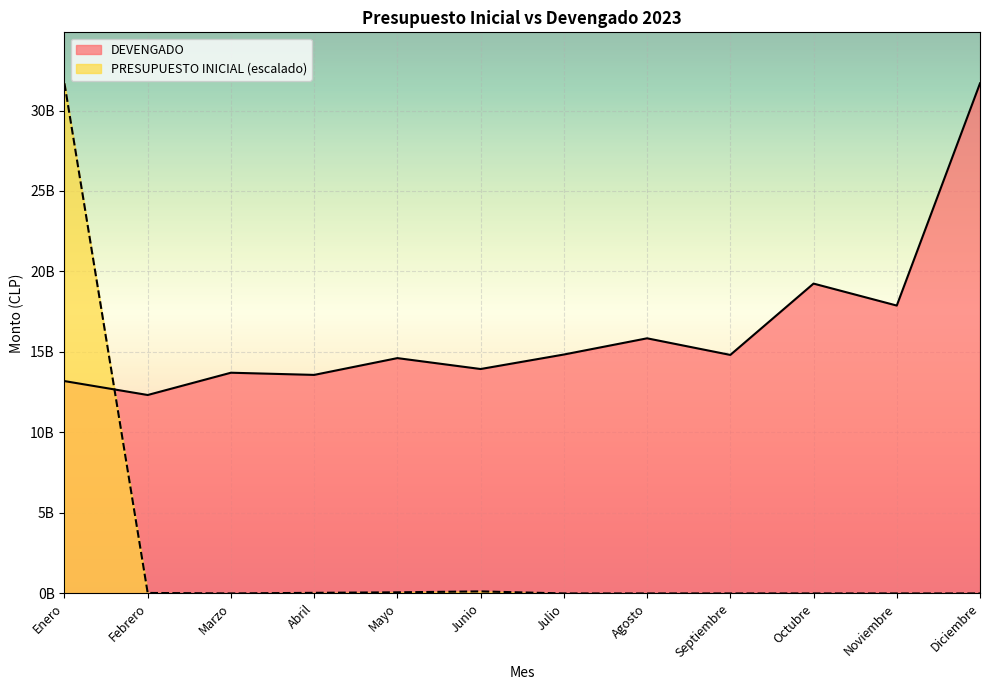

In PRESUPUESTO INICIAL, how many points are higher than both neighbors (excluding endpoints)?

1